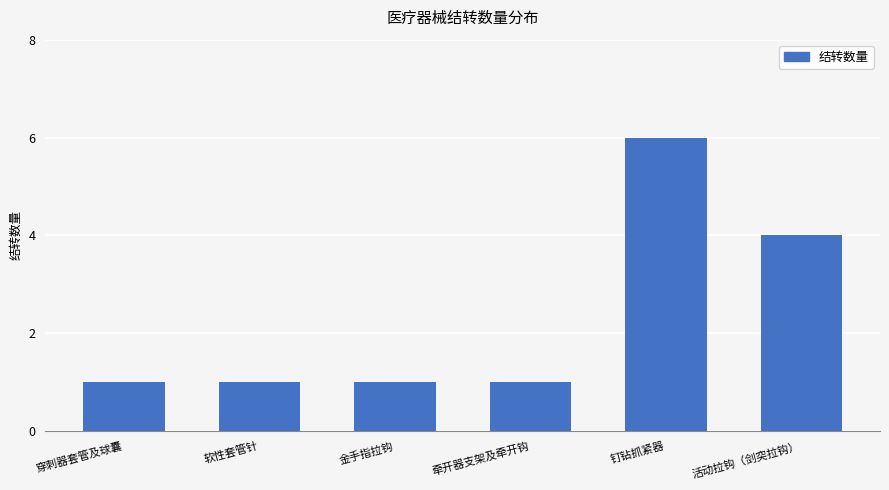

What is the approximate value at 穿刺器套管及球囊?

1